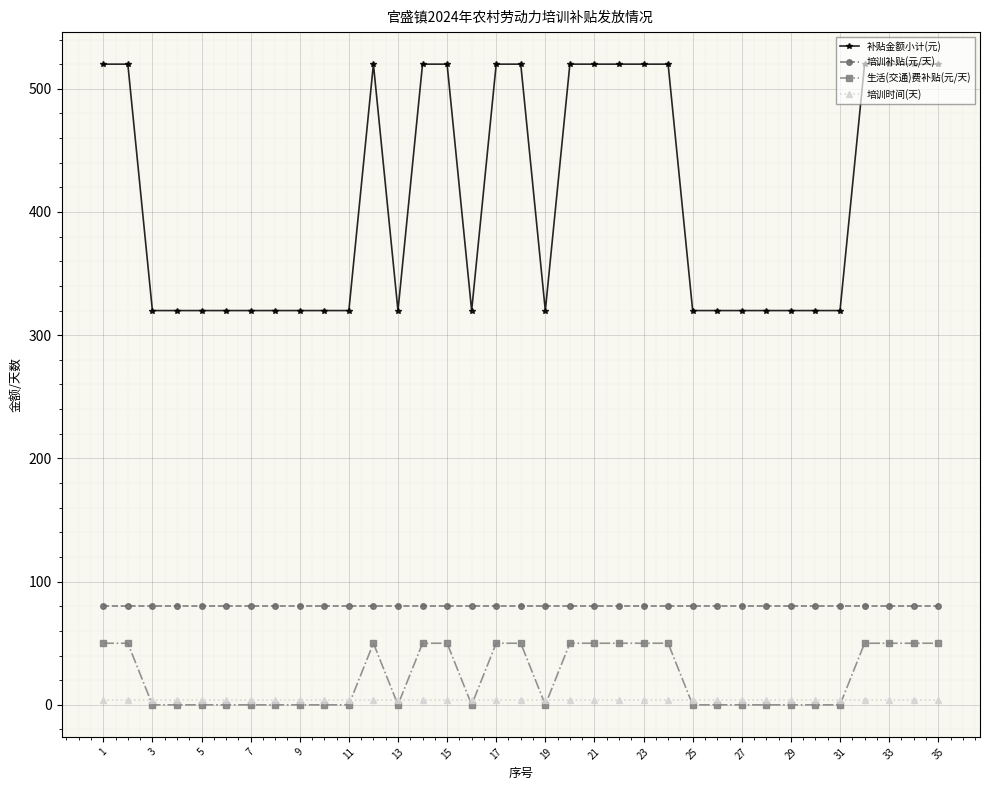

What is the greatest value displayed?

520